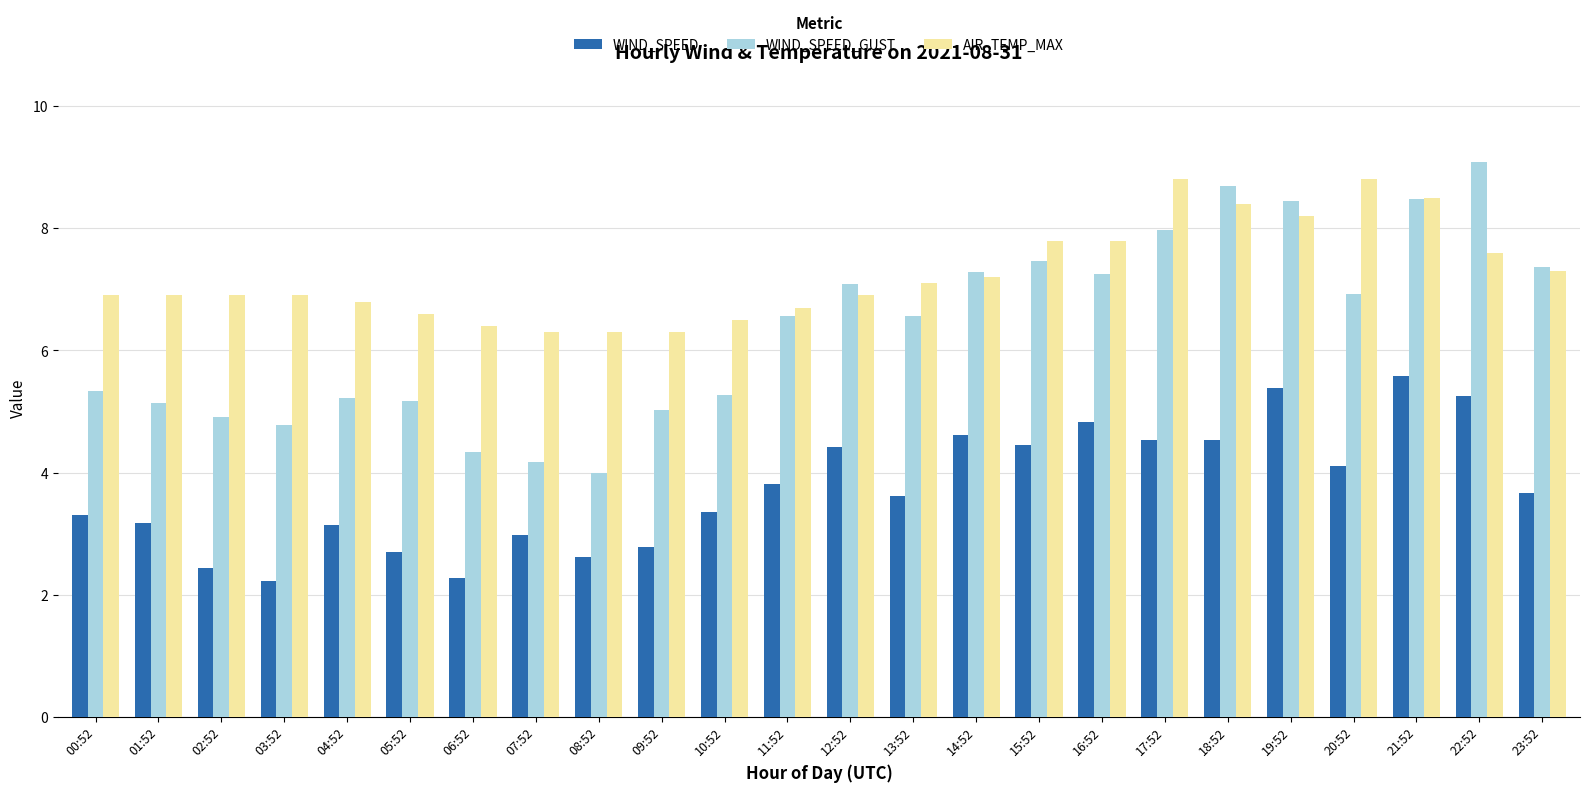

Count the number of data series in this chart.

3